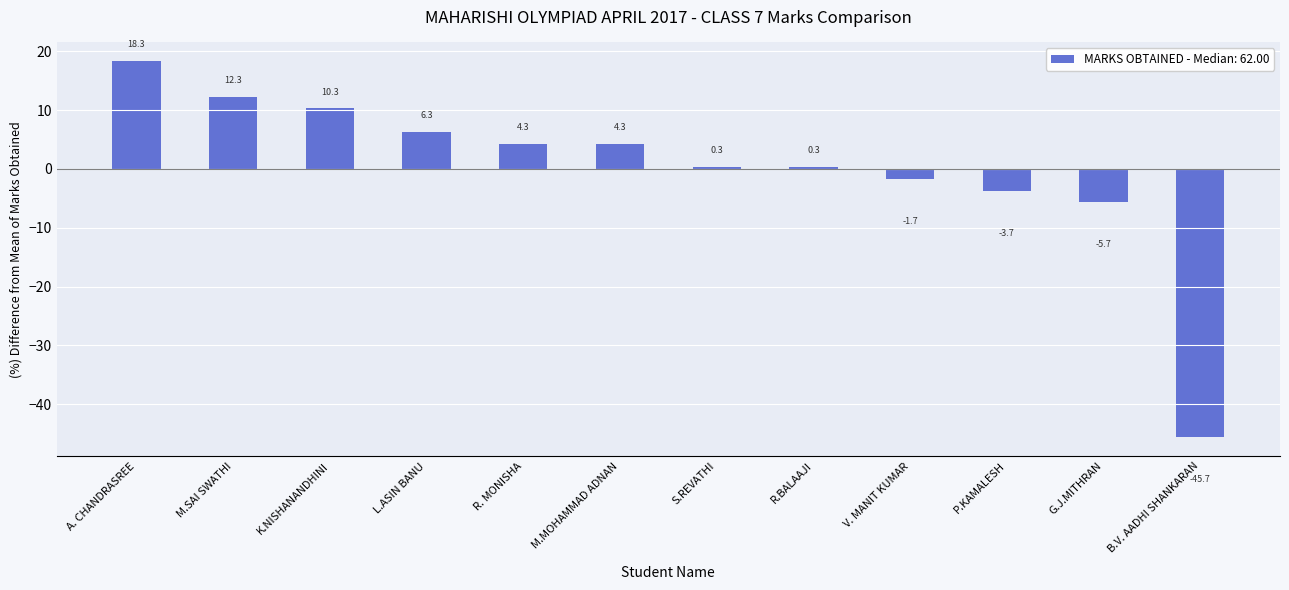

Reading left to right, what are all the values shown in this chart?

A. CHANDRASREE=18.3	M.SAI SWATHI=12.3	K.NISHANANDHINI=10.3	L.ASIN BANU=6.3	R. MONISHA=4.3	M.MOHAMMAD ADNAN=4.3	S.REVATHI=0.3	R.BALAAJI=0.3	V. MANIT KUMAR=-1.7	P.KAMALESH=-3.7	G.J.MITHRAN=-5.7	B.V. AADHI SHANKARAN=-45.7